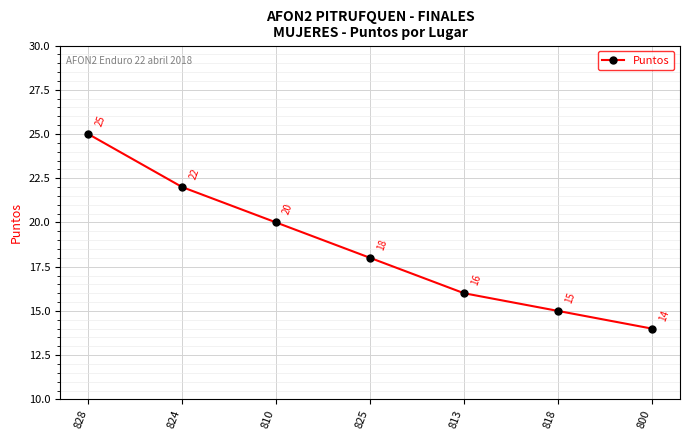

Reading left to right, transcribe all the data shown in this chart.

828=25	824=22	810=20	825=18	813=16	818=15	800=14